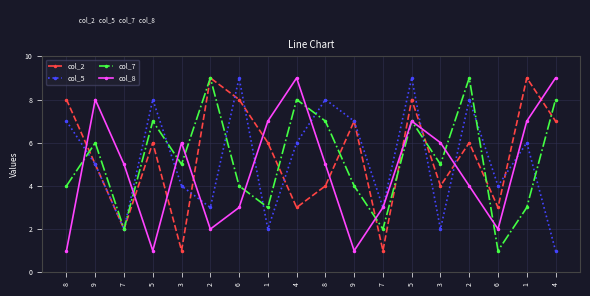

Where is the first local minimum for col_7?

7